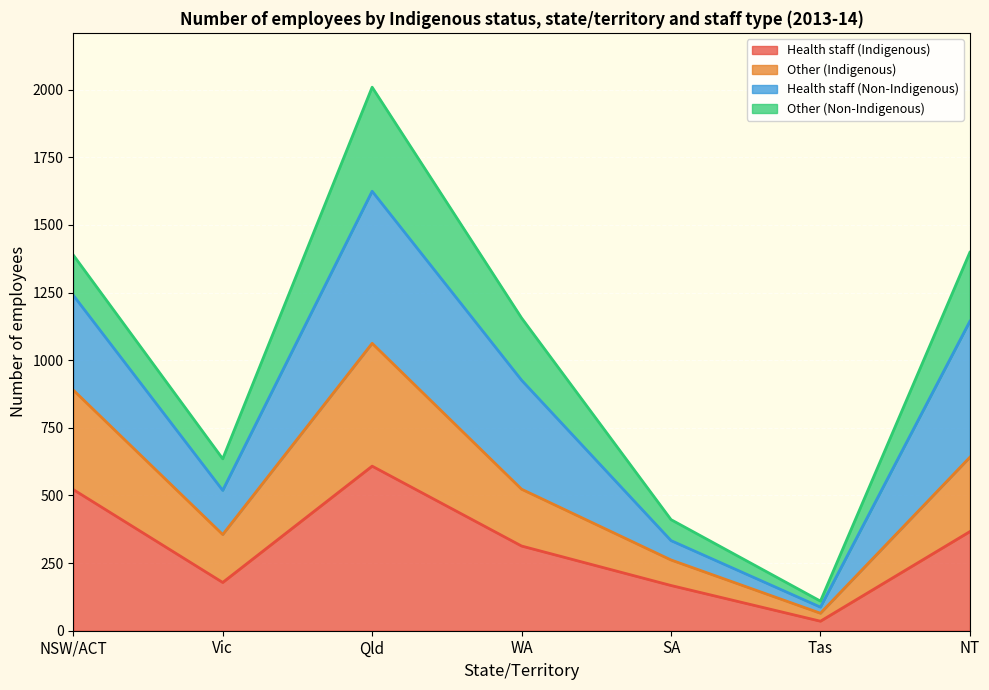

Which category has the highest value in the Health staff (Indigenous) series?

Qld